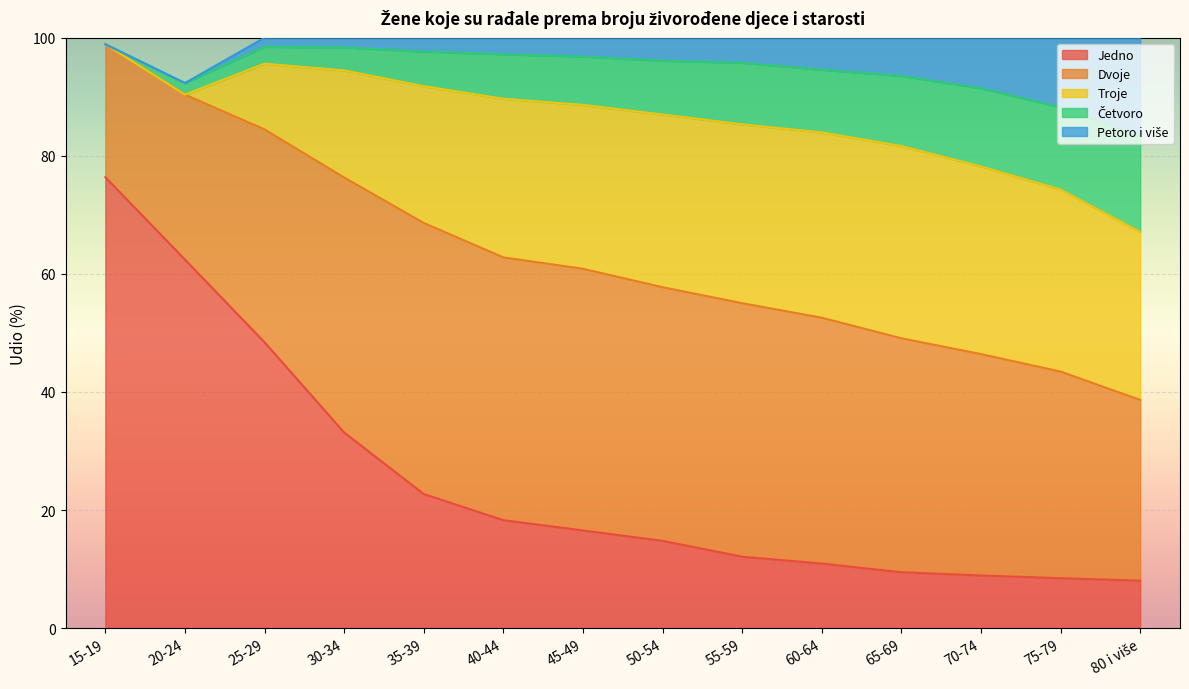

Between which two adjacent categories do Dvoje and Jedno first intersect?

25-29 and 30-34